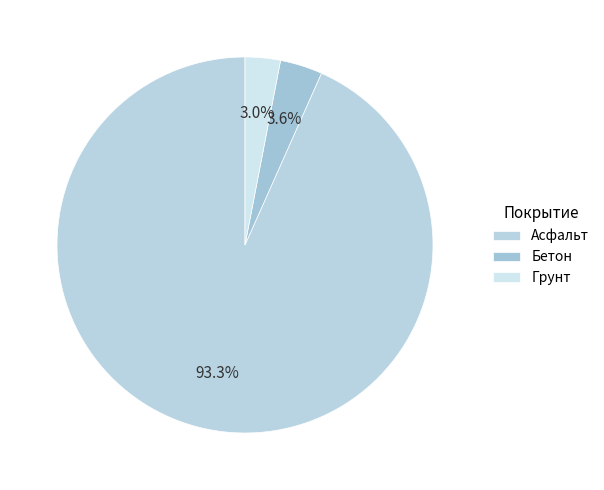

How many slices are in this pie chart?

3